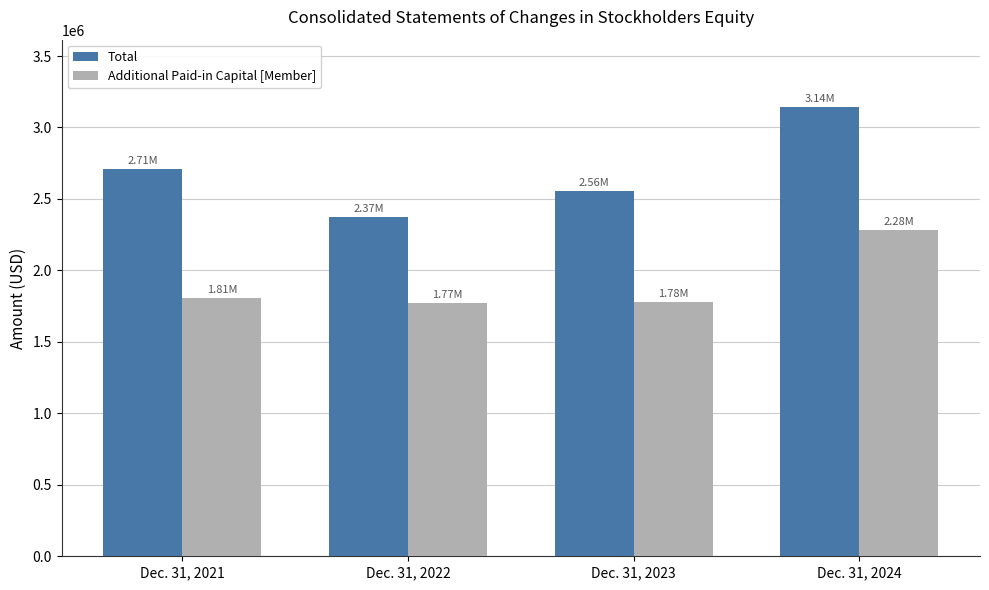

How many groups of bars are there?

4